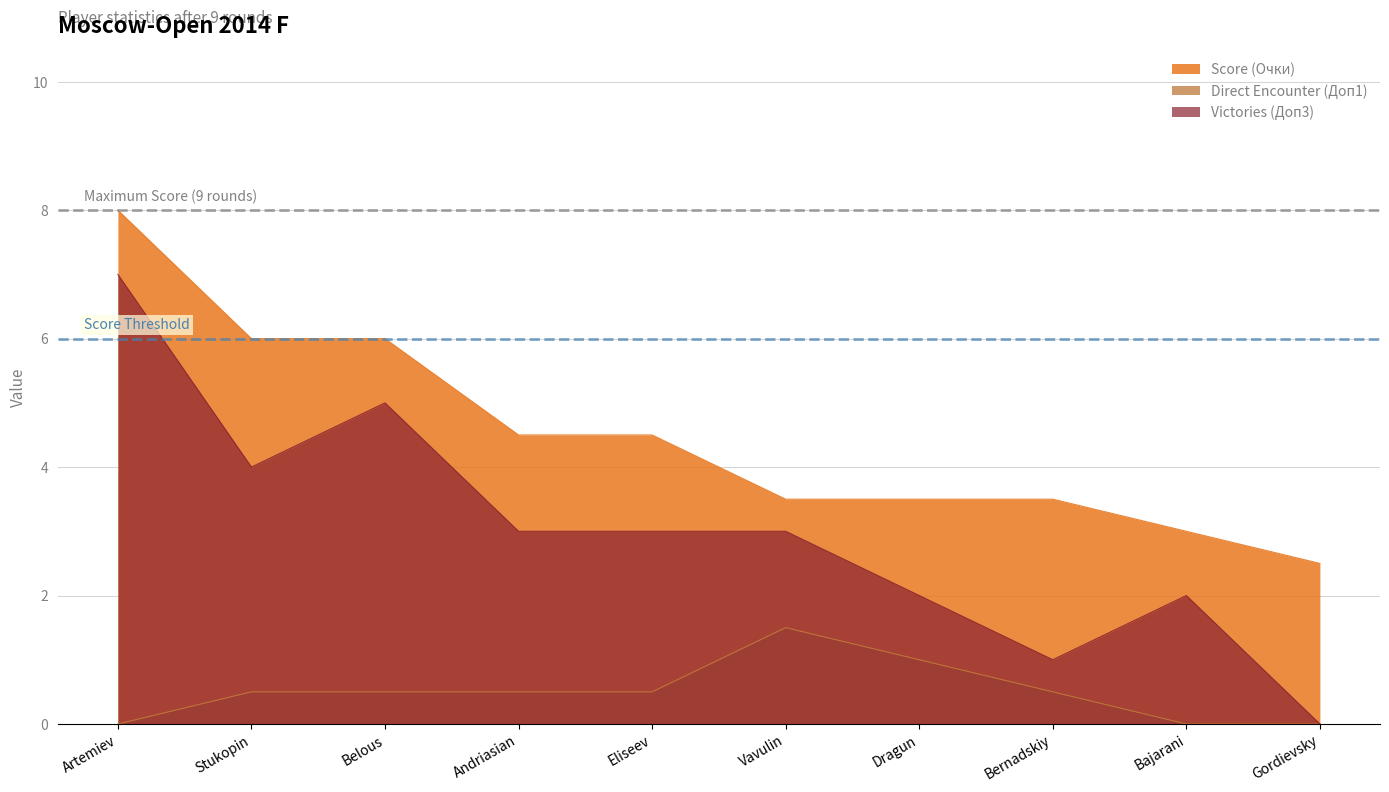

Which series has the largest total across all categories?

Score (Очки)